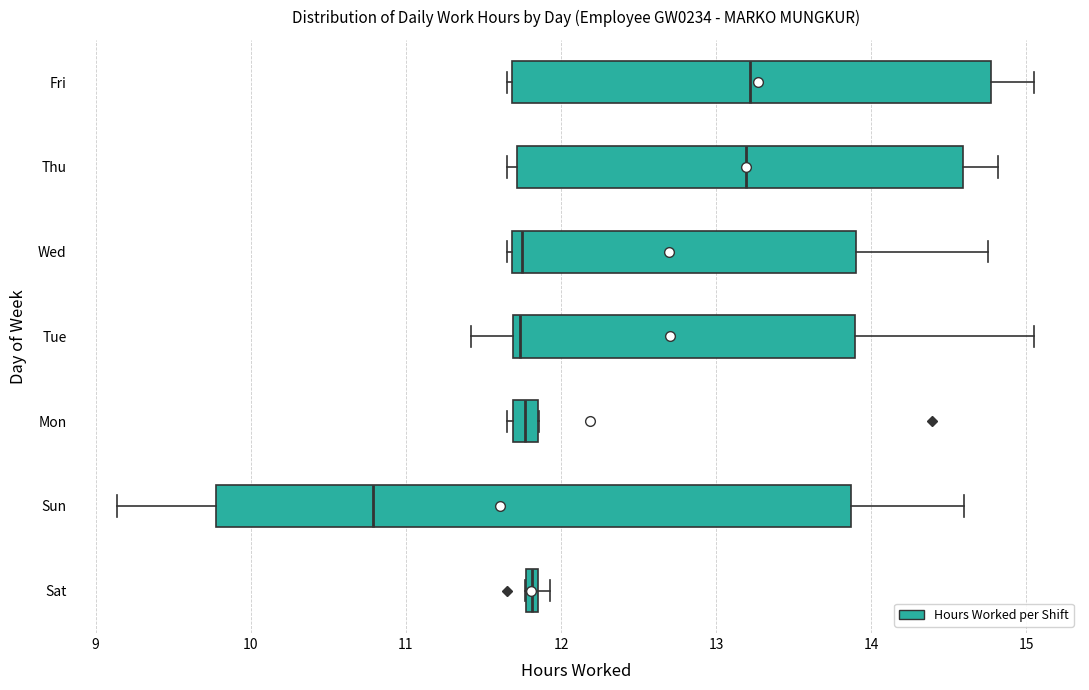

Where does the median line of the box for Thu sit on the x-axis? The values are not printed on the chart, so give them approximately, as read against the axis.

13.2